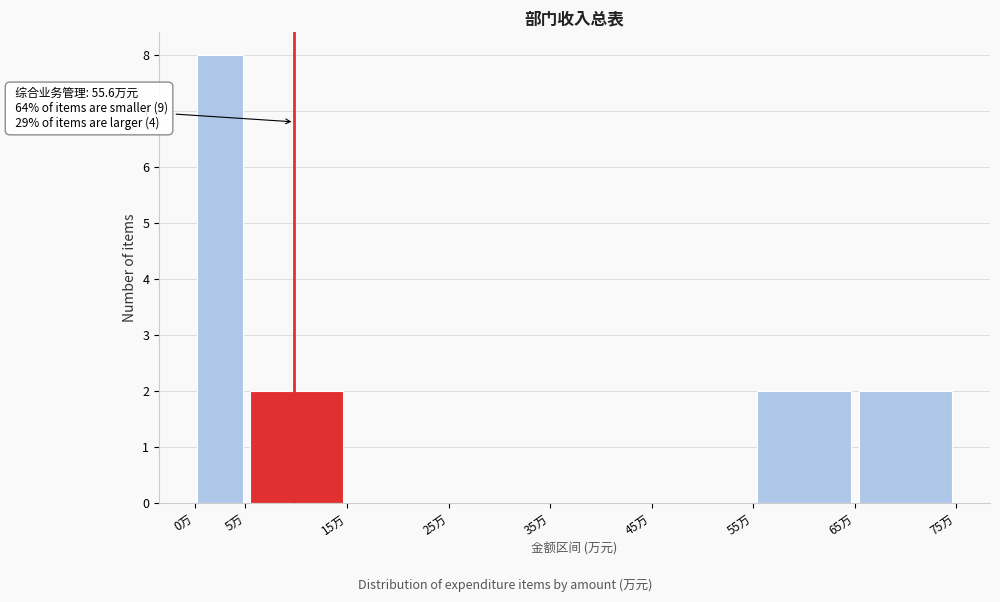

Which range on the x-axis has the tallest bar?

0 to 5